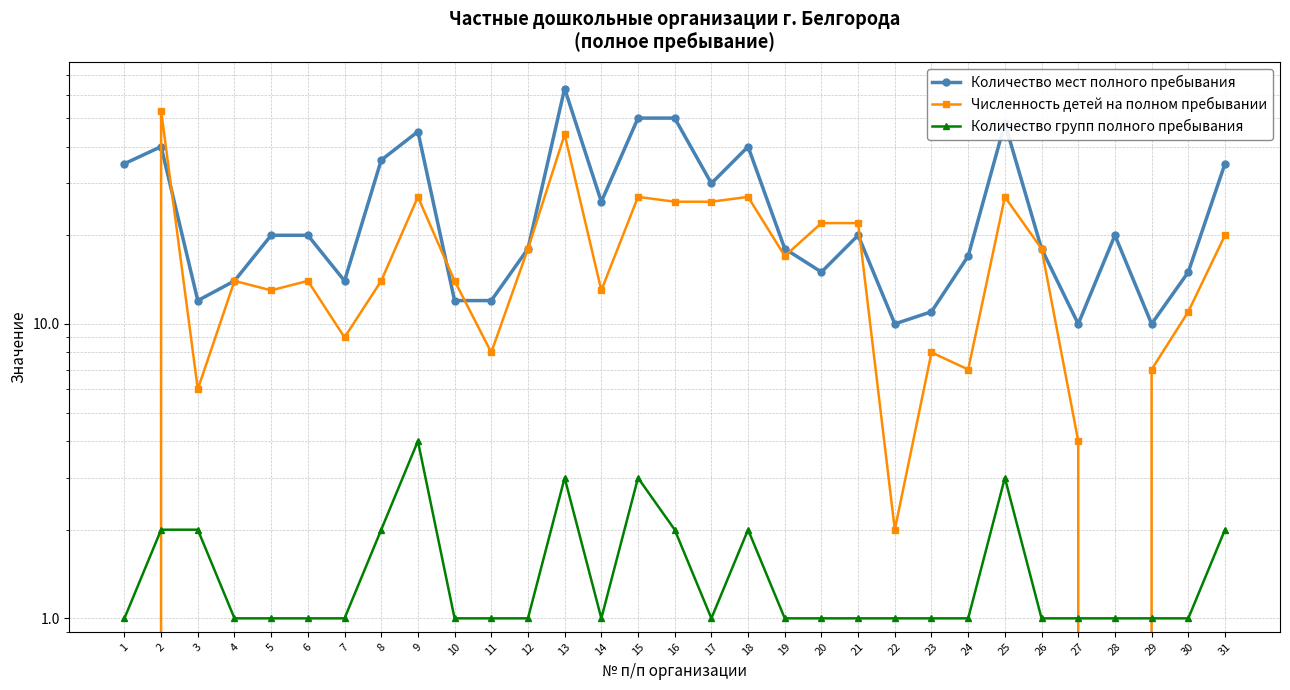

True or false: Количество групп полного пребывания has a value of 2 at 29.

False